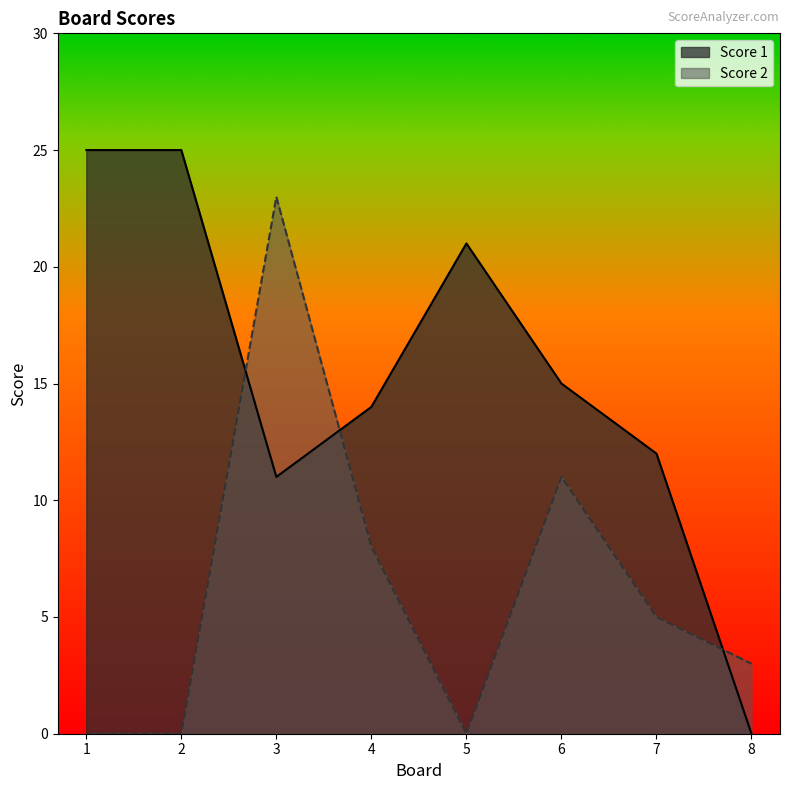

How many Score 2 values are between 0 and 11?

7